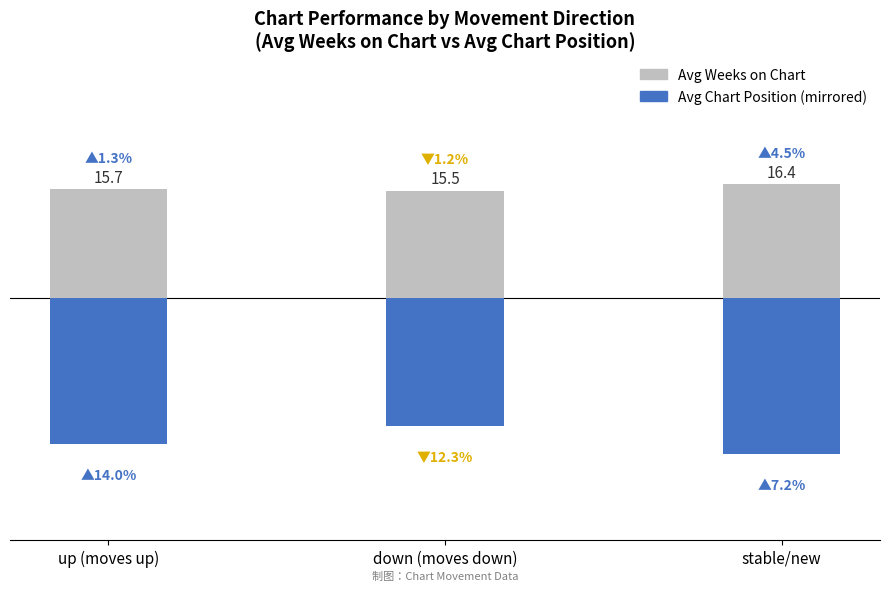

What is the label of the 2nd bar from the left?

down (moves down)